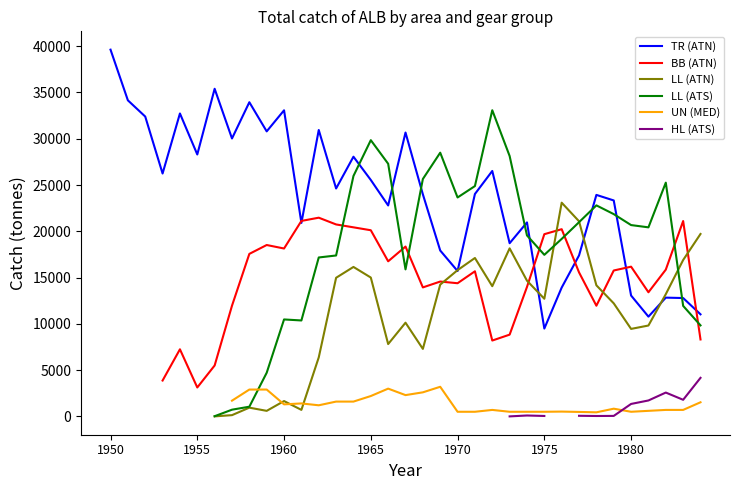

The value of BB (ATN) at 33 is 31661.3. True or false?

False